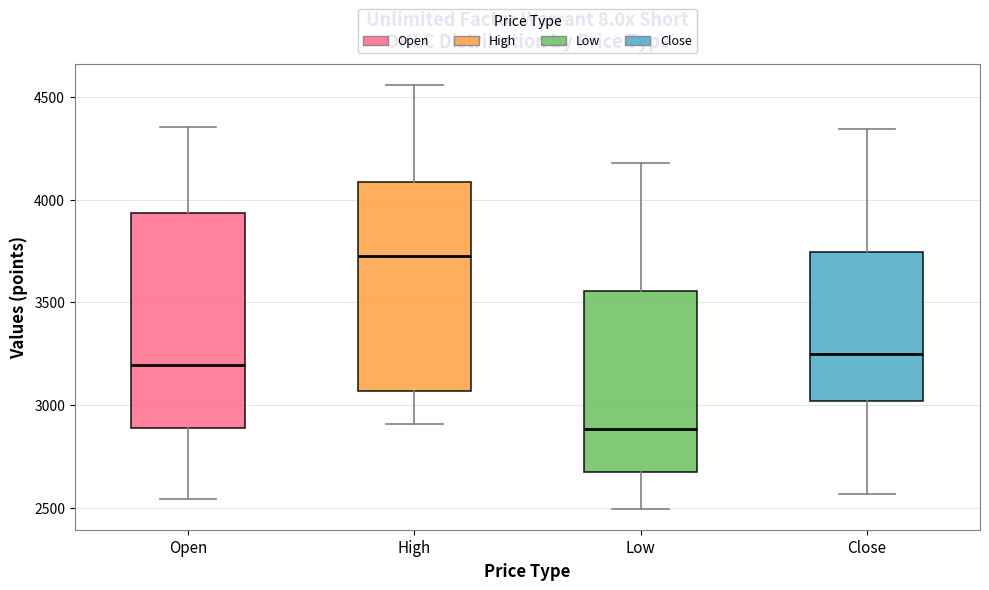

Reading left to right, read every box against the y-axis: the position of its median line, the range the box covers, and the ends of its whiskers. The values are not printed on the chart, so give them approximately, as read against the axis.

Open: median 3200, box 2900 to 3950, whiskers 2550 to 4350
High: median 3750, box 3050 to 4100, whiskers 2900 to 4550
Low: median 2900, box 2700 to 3550, whiskers 2500 to 4200
Close: median 3250, box 3000 to 3750, whiskers 2550 to 4350